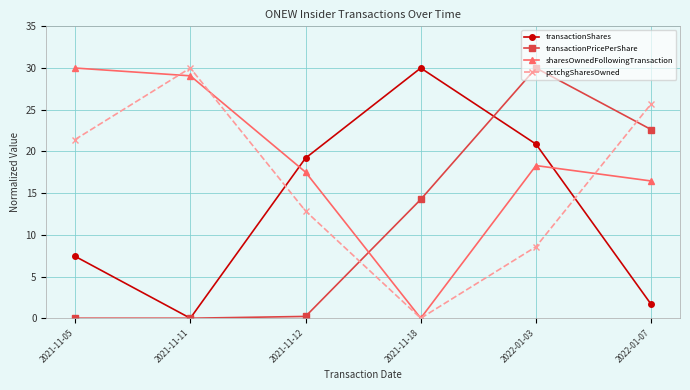

True or false: sharesOwnedFollowingTransaction and pctchgSharesOwned intersect in this chart.

True